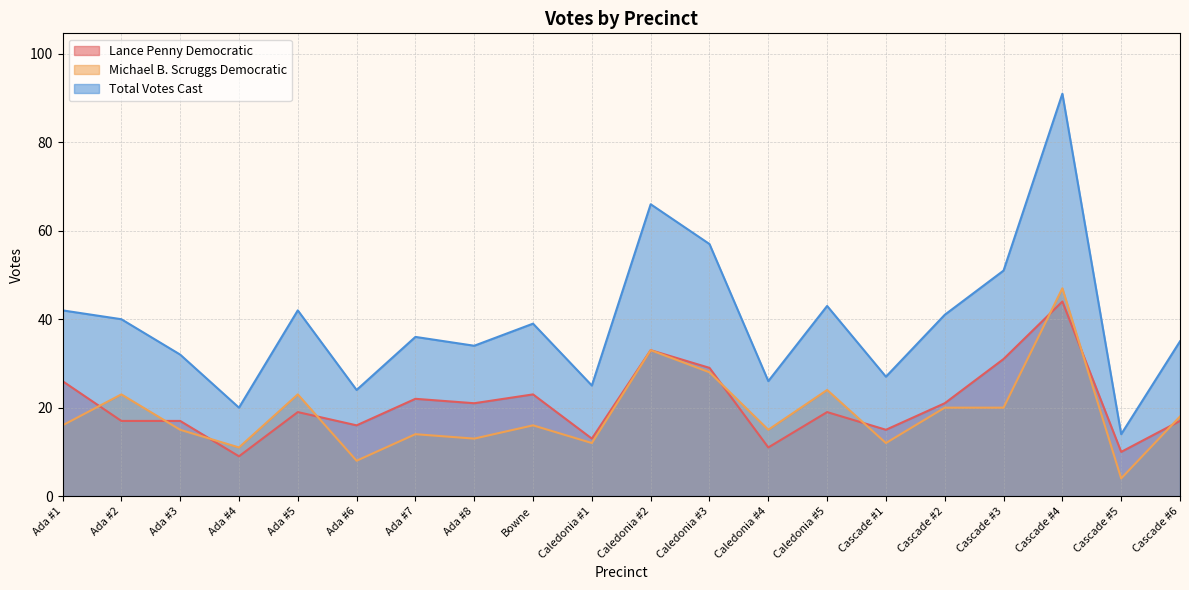

True or false: Lance Penny Democratic has more than 2 points higher than both neighbors.

True